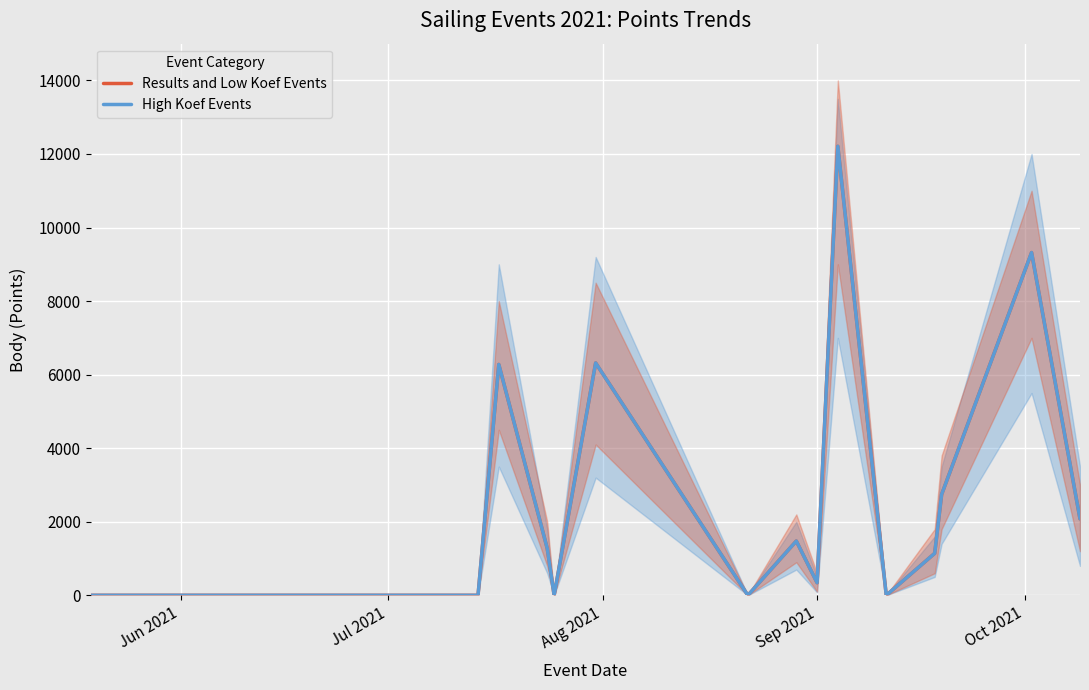

Where is Results and Low Koef Events nearest to the value 6104?

Aug 2021